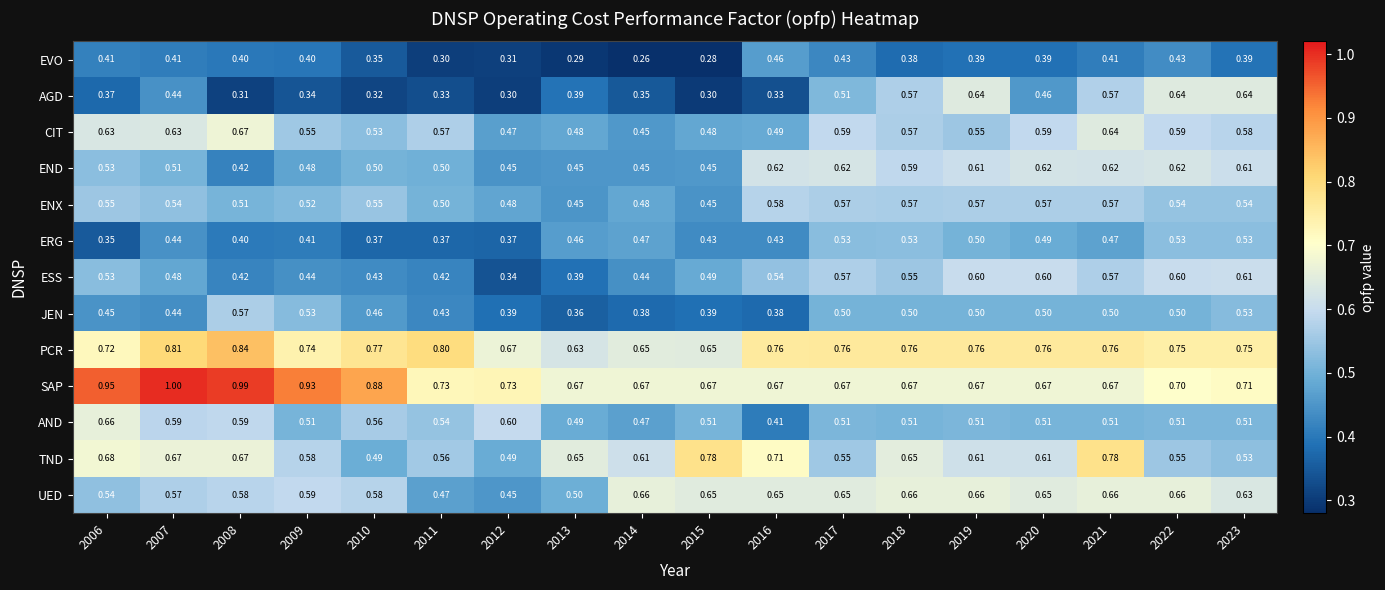

Which series has the largest total across all categories?

SAP